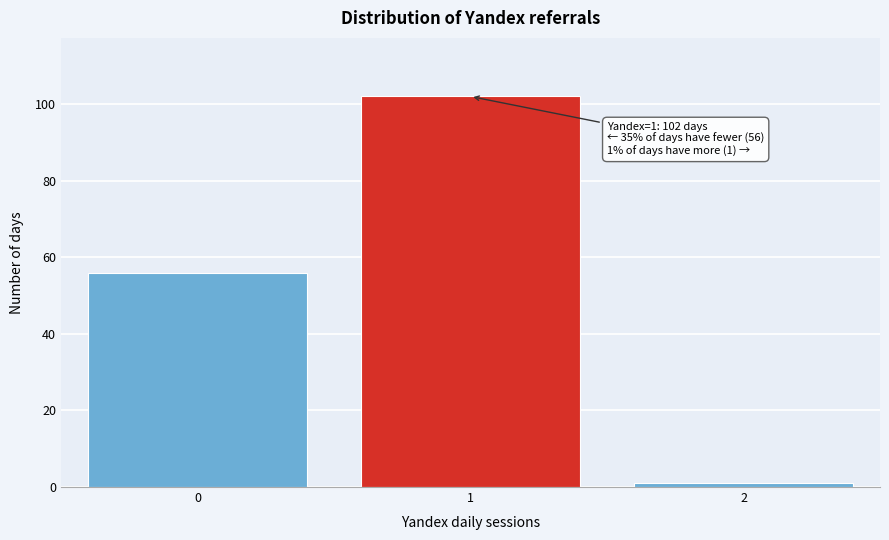

Which range on the x-axis has the tallest bar?

0.5 to 1.5